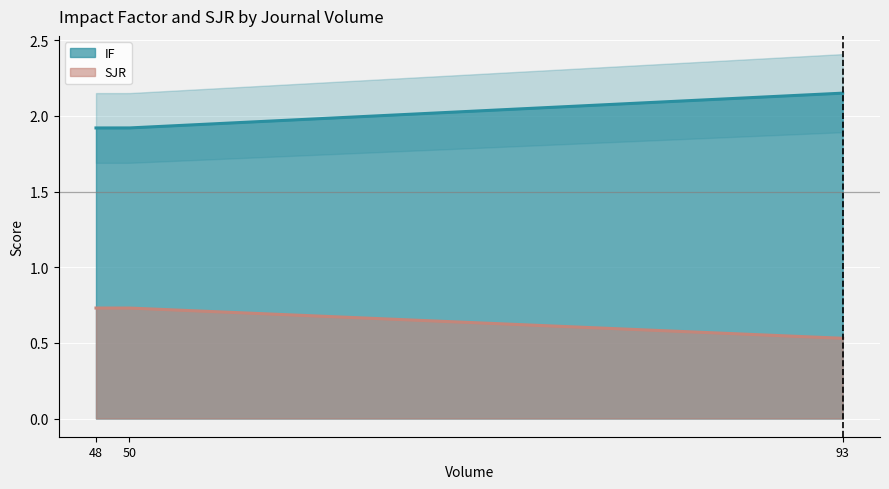

Is the value of SJR at 50 greater than the value of IF at 48?

No